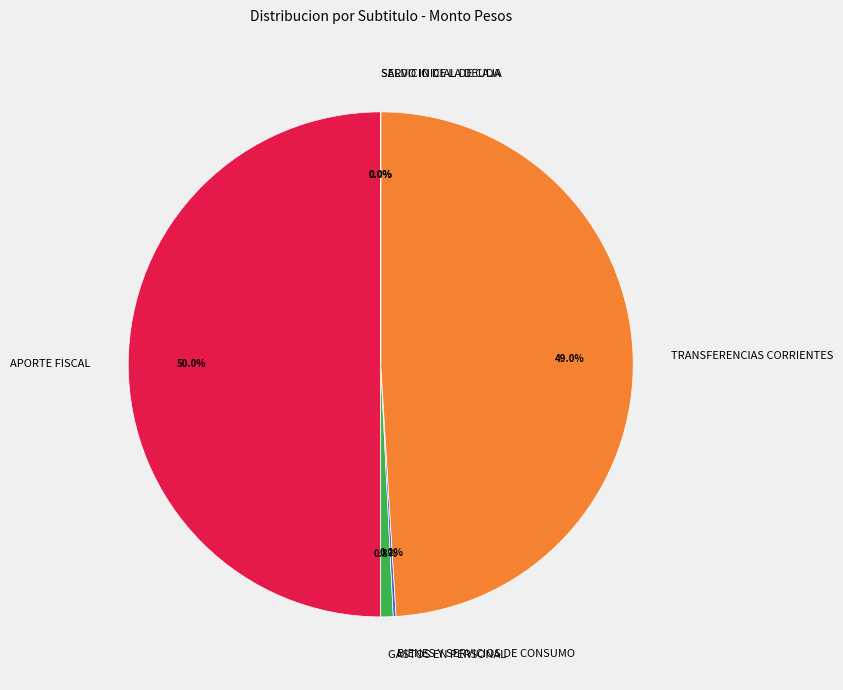

Which has a higher value, GASTOS EN PERSONAL or TRANSFERENCIAS CORRIENTES?

TRANSFERENCIAS CORRIENTES